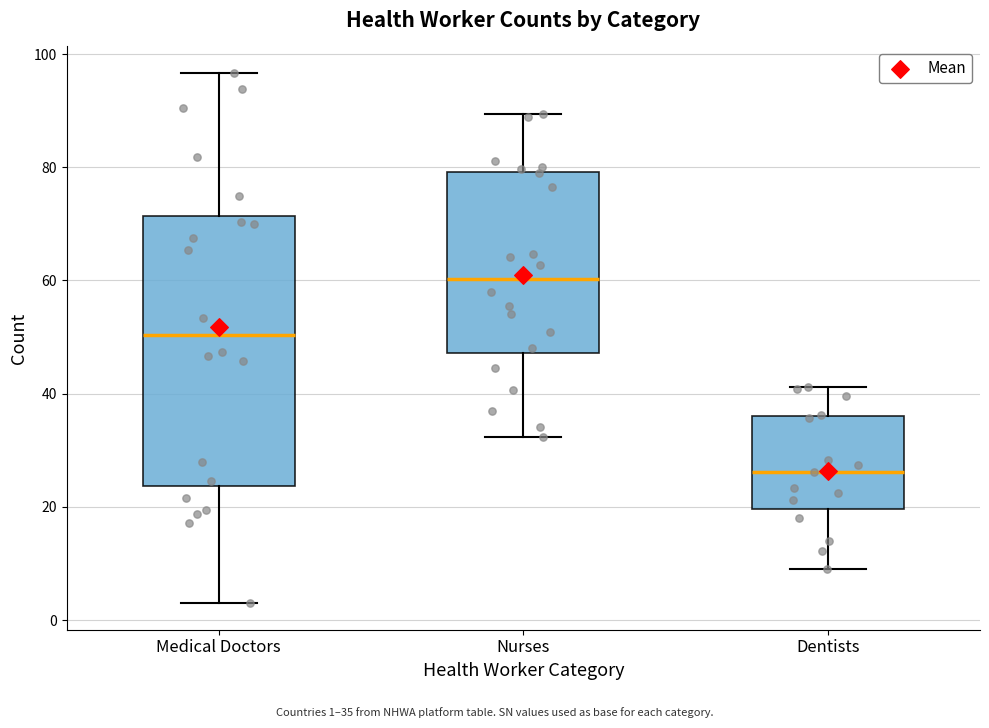

Where does the median line of the box for Nurses sit on the y-axis? The values are not printed on the chart, so give them approximately, as read against the axis.

60